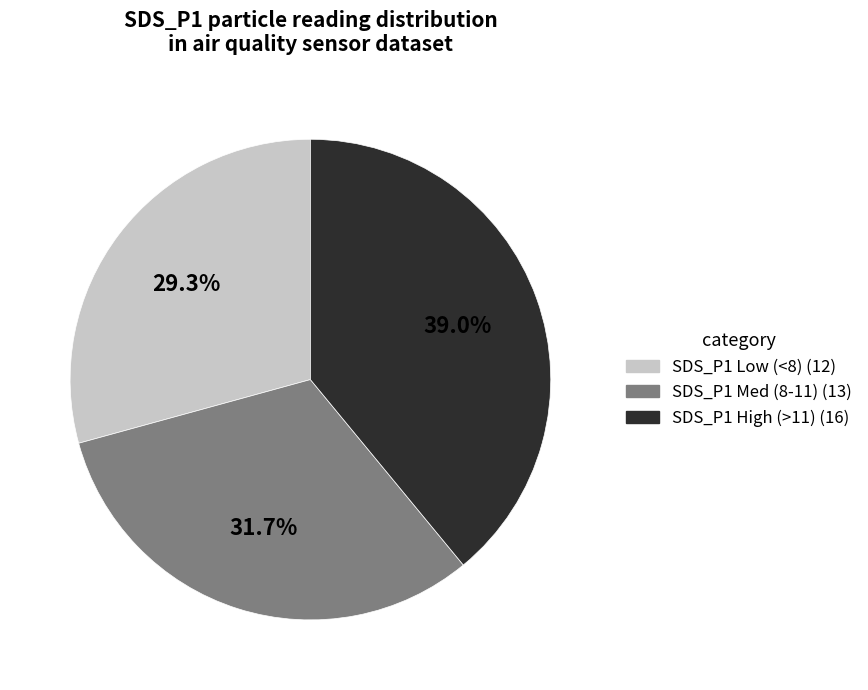

Does any single category account for the majority?

No